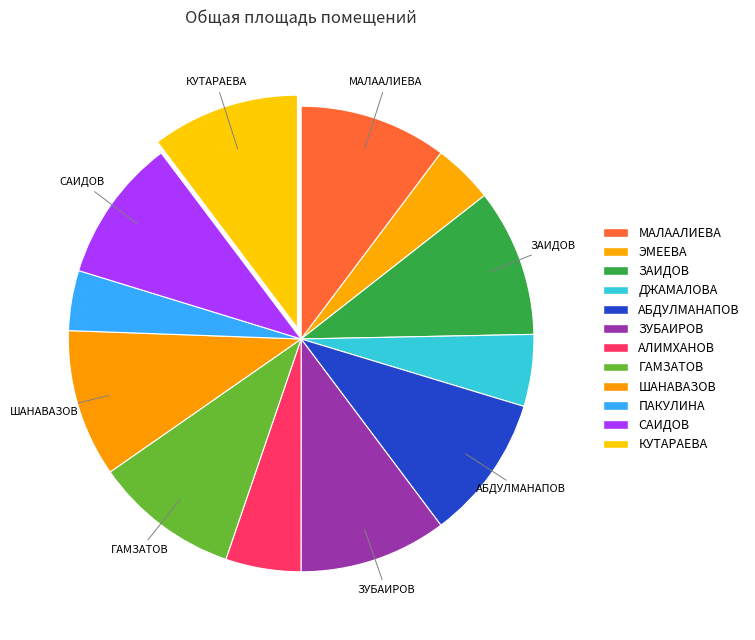

Combined, what portion of the pie is ЗАИДОВ and АЛИМХАНОВ?

15.5%